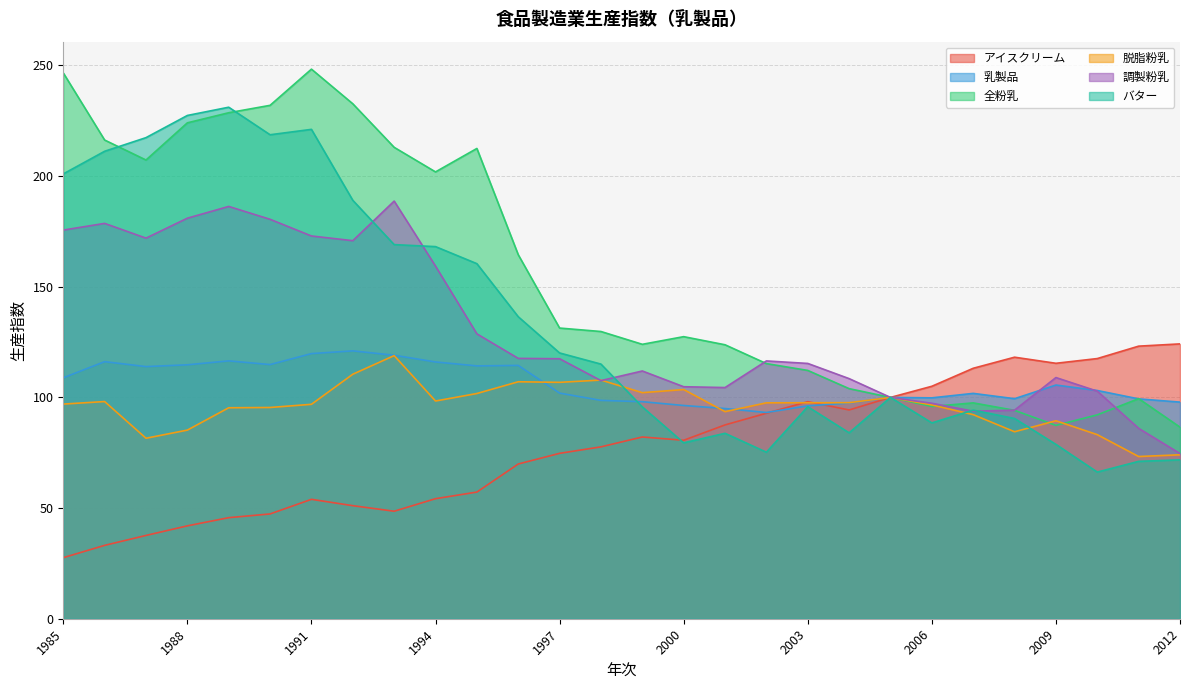

True or false: 乳製品 has a value of 99.3 at 2011.

True